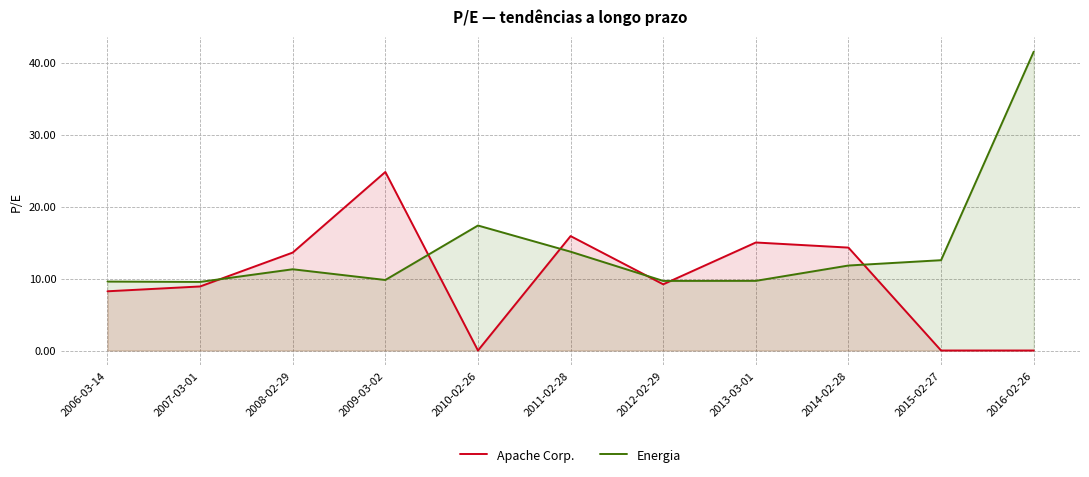

What is the average value of the Apache Corp. series?

10.0